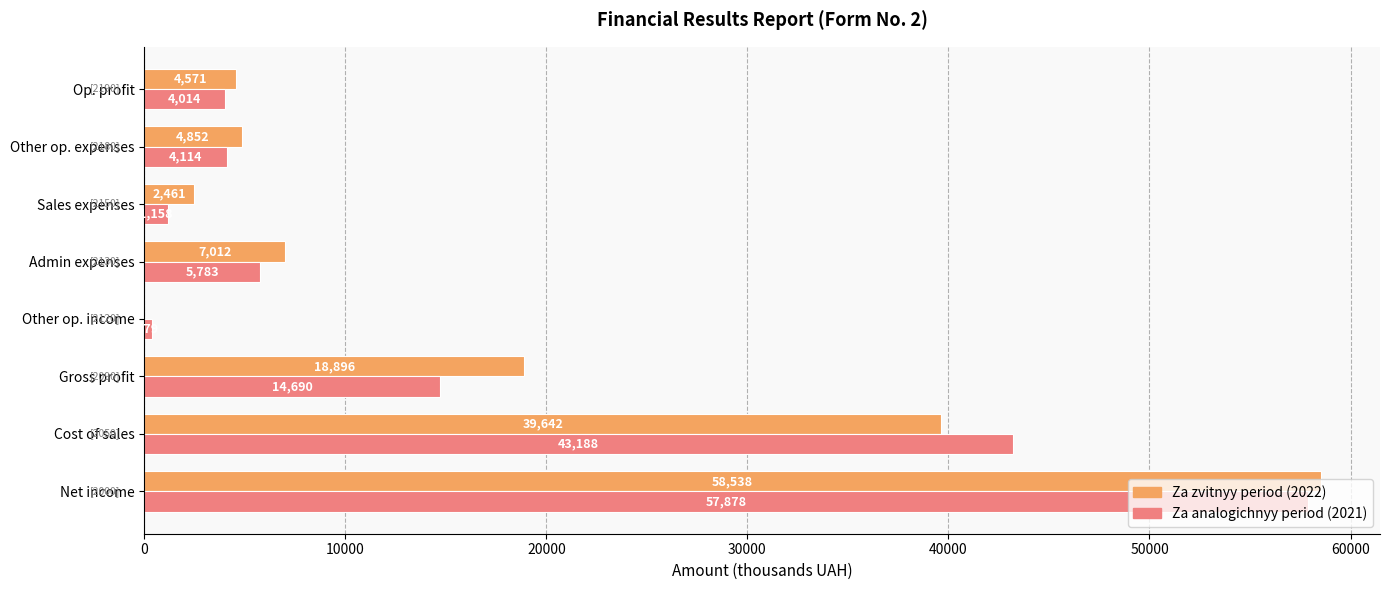

Is it true that Za zvitnyy period (2022) equals -27149 at Other op. income?

False